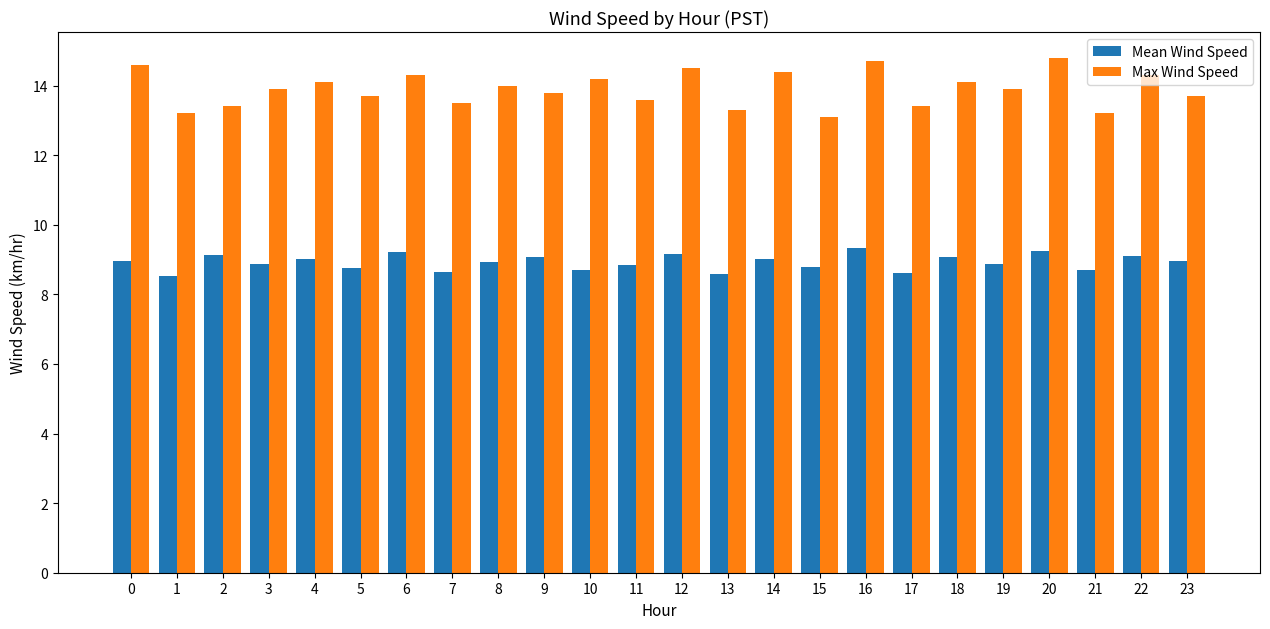

What is the minimum value shown in the chart?

8.5